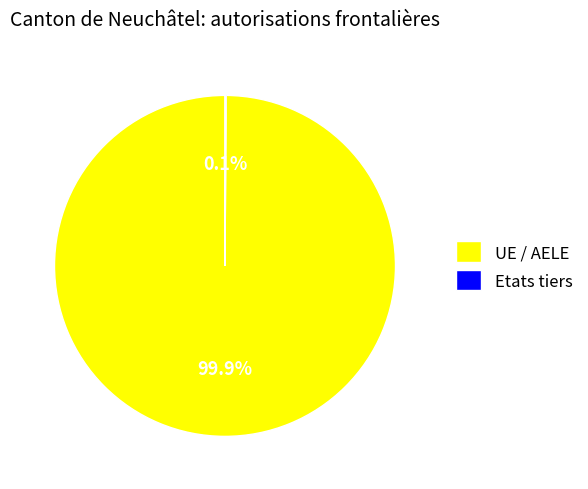

Which category has the biggest portion of the pie?

UE / AELE